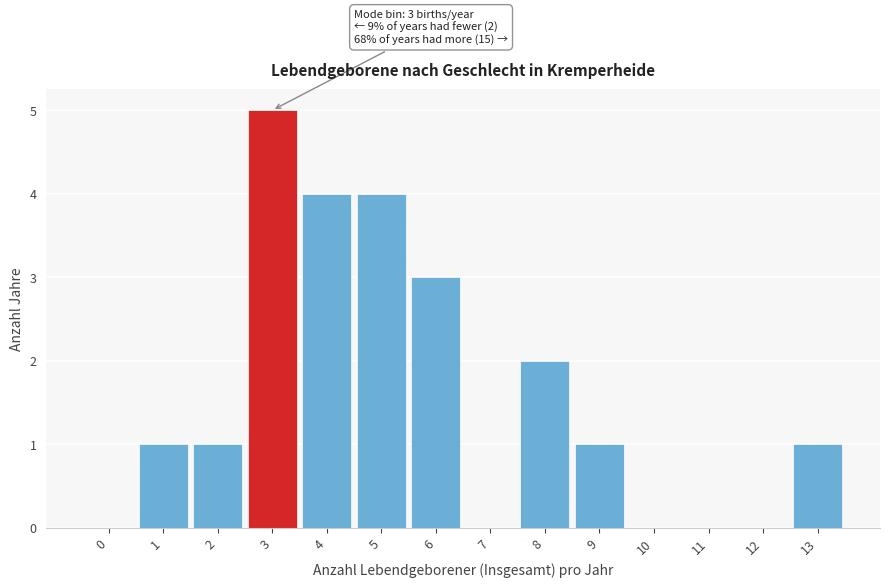

Reading left to right, list all the values displayed in this chart.

0=0	1=1	2=1	3=5	4=4	5=4	6=3	7=0	8=2	9=1	10=0	11=0	12=0	13=1